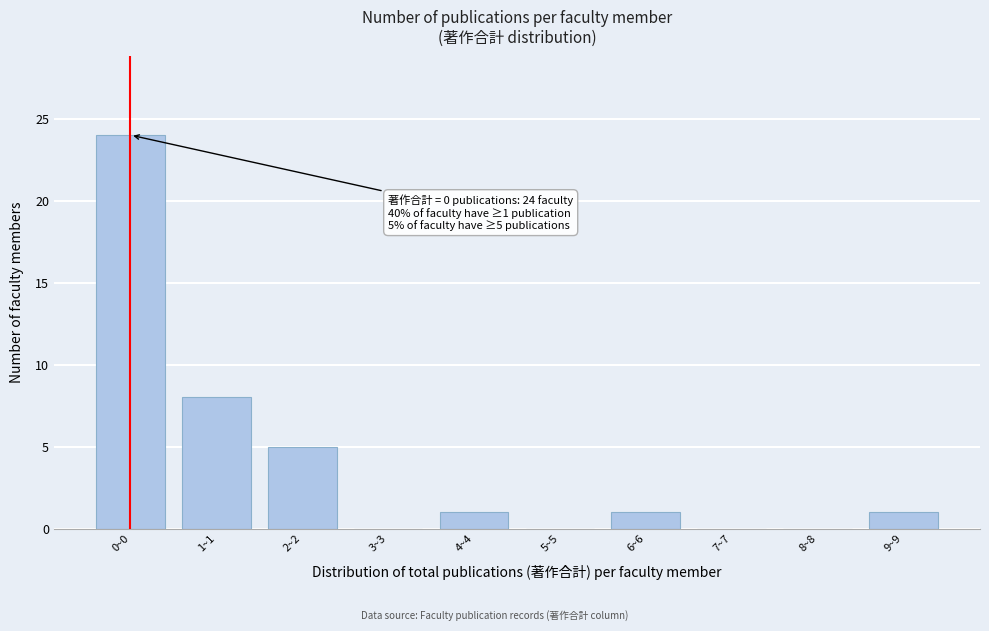

Reading left to right, what are all the values shown in this chart?

0~0=24	1~1=8	2~2=5	3~3=0	4~4=1	5~5=0	6~6=1	7~7=0	8~8=0	9~9=1